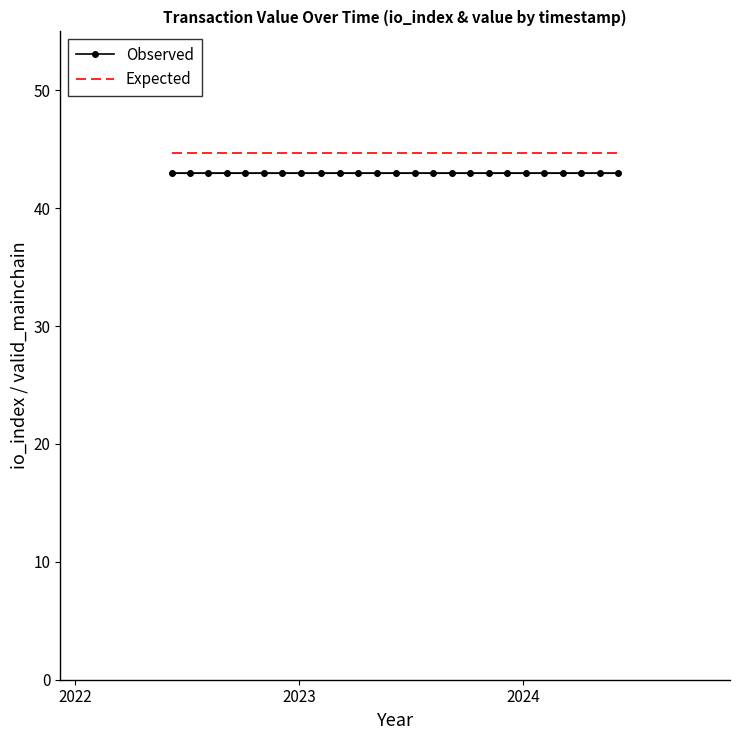

What is the greatest value displayed?

44.7